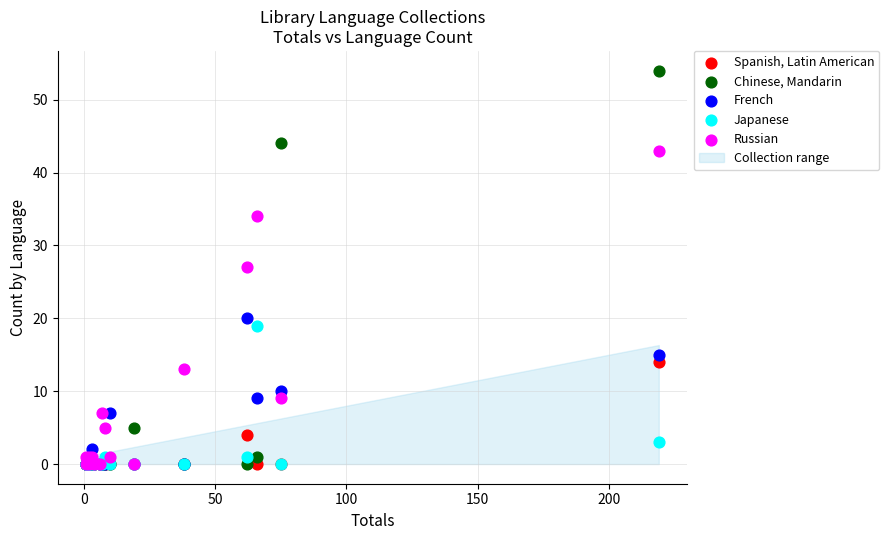

Which series has the widest spread of Y values?

Chinese, Mandarin